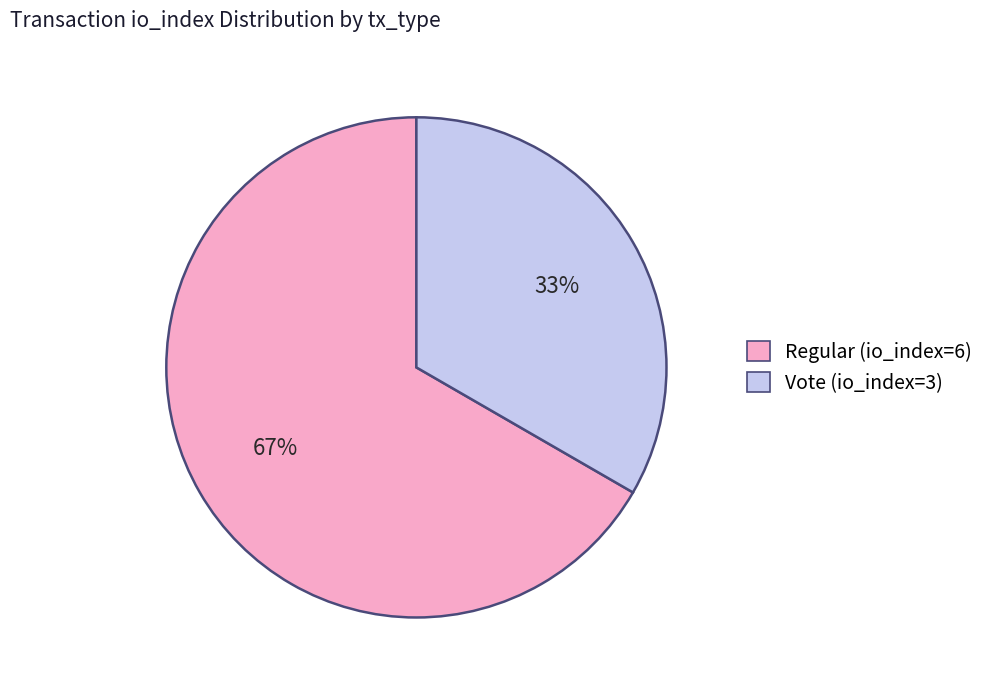

Rank the categories by value from highest to lowest.

Regular (io_index=6), Vote (io_index=3)